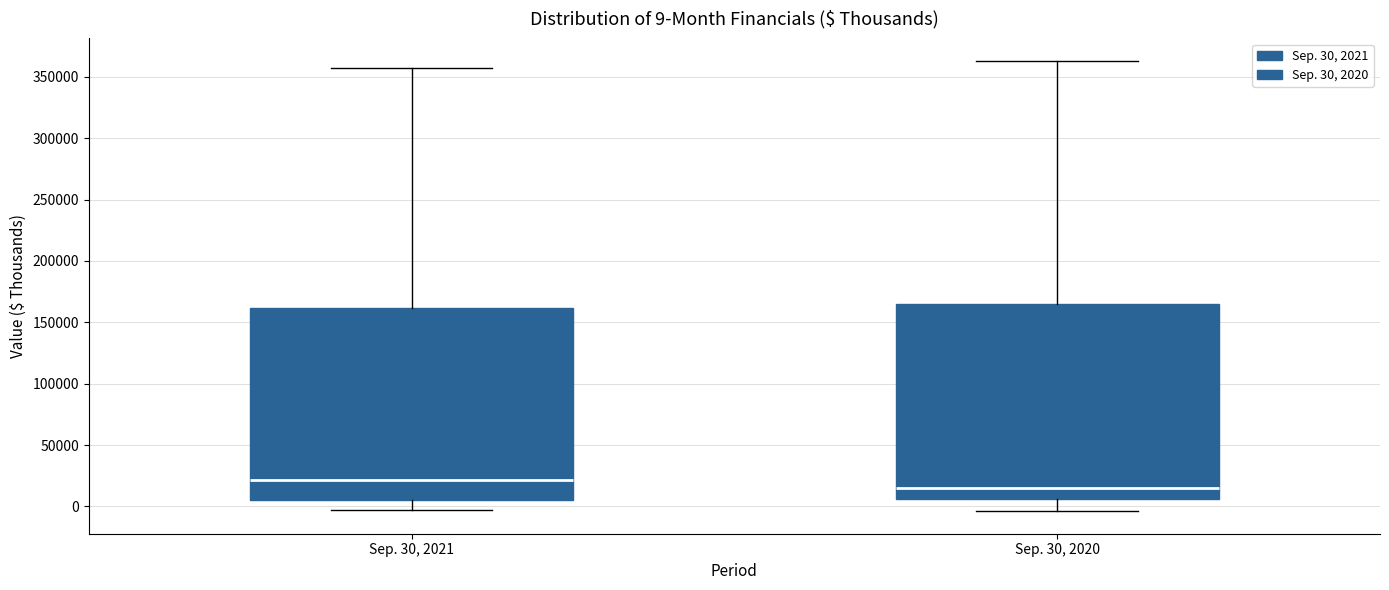

Which box's median line is the highest?

Sep. 30, 2021